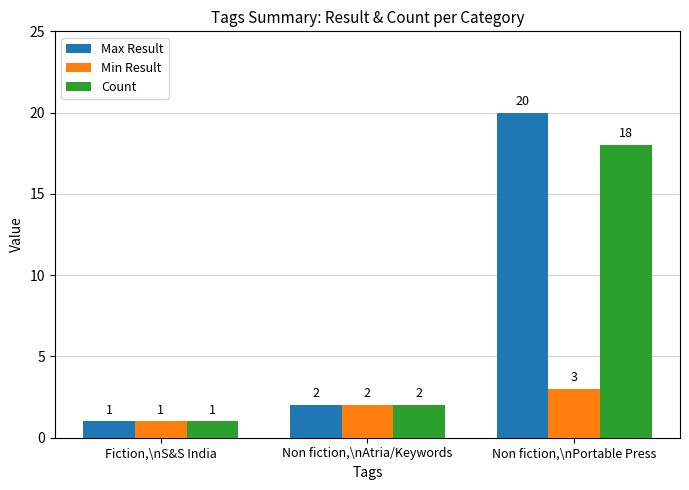

Is it true that Max Result equals 3 at Non fiction,\nAtria/Keywords?

False